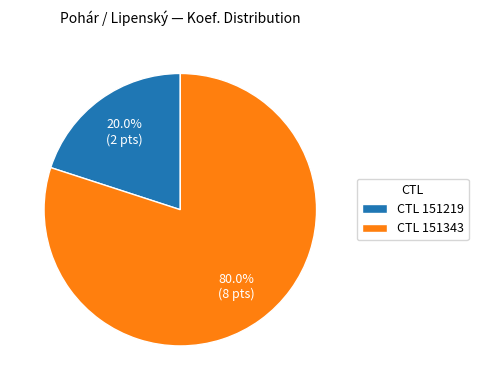

Does CTL 151343 represent more than half of the total?

Yes